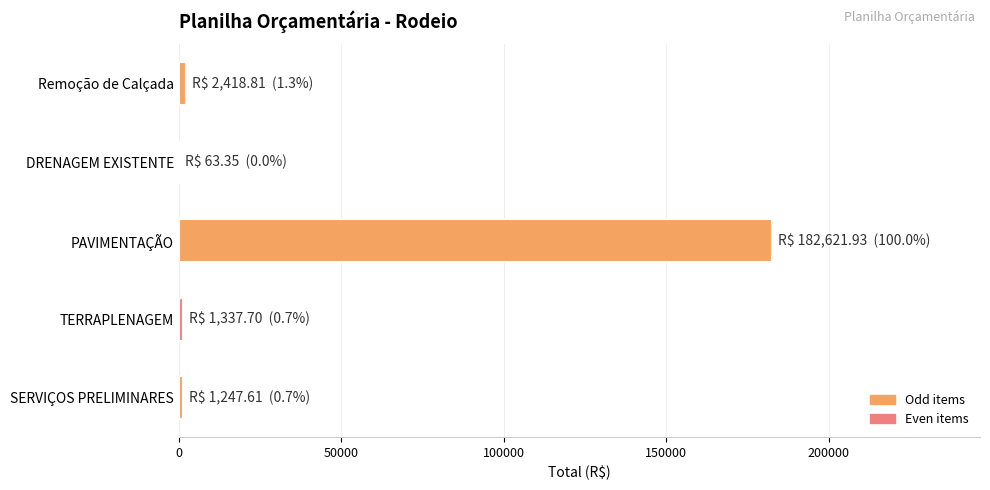

The value at PAVIMENTAÇÃO is 182621.9. True or false?

True